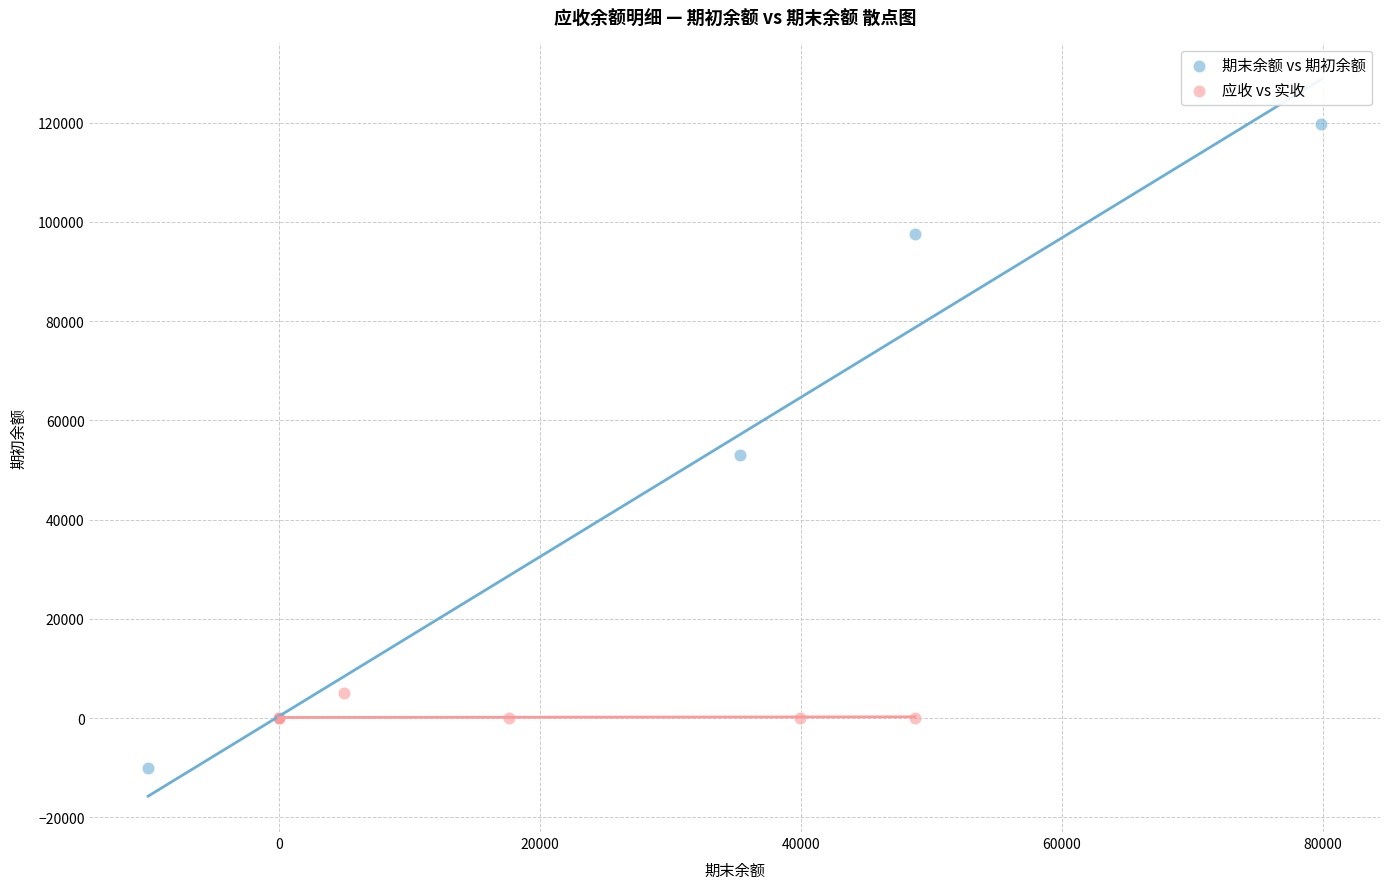

Which series contains the lowest Y value?

期末余额 vs 期初余额